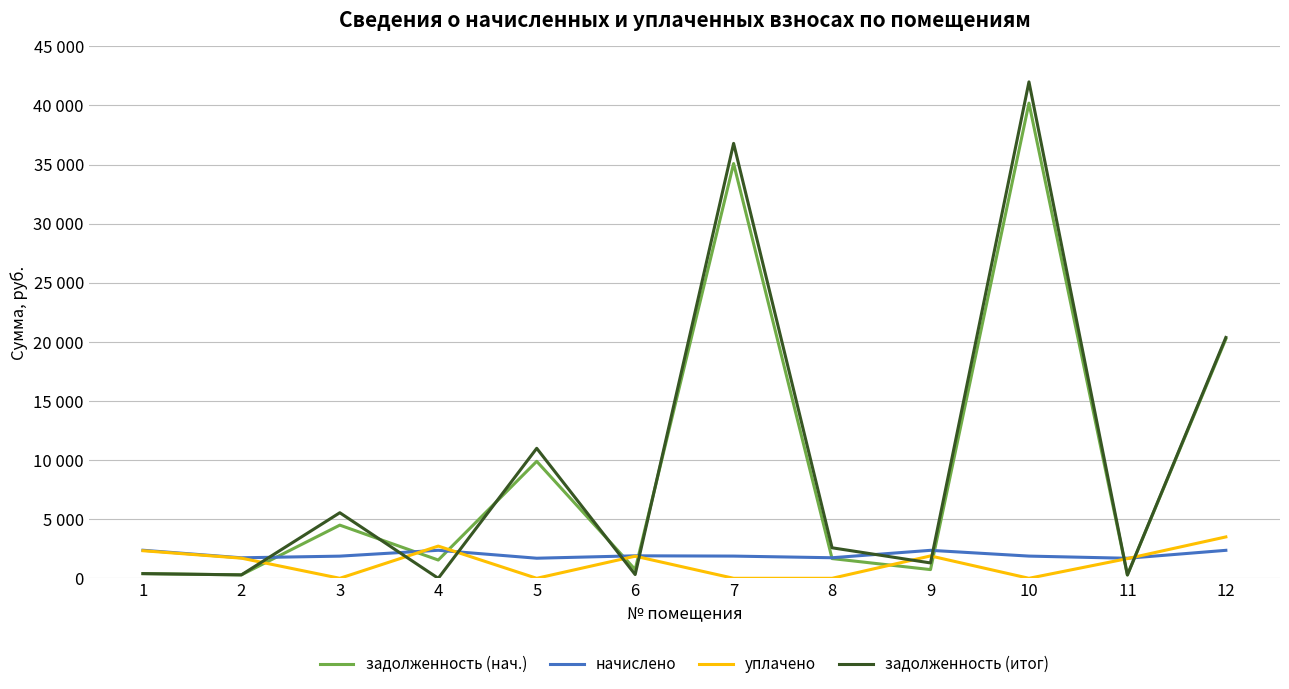

At which label does начислено first exceed 1878?

1